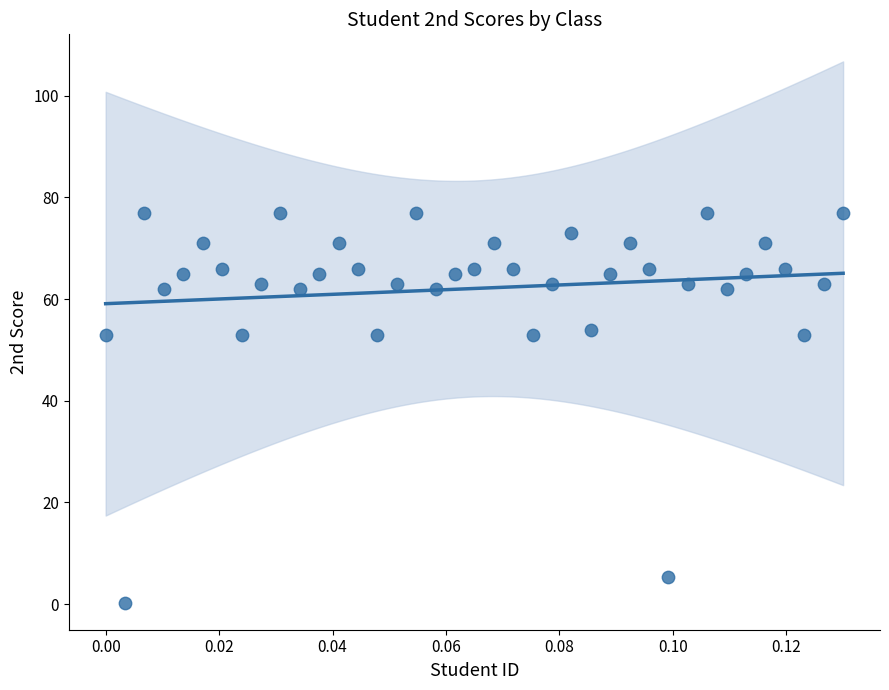

What is the range of Y values (max minus min)?

76.7